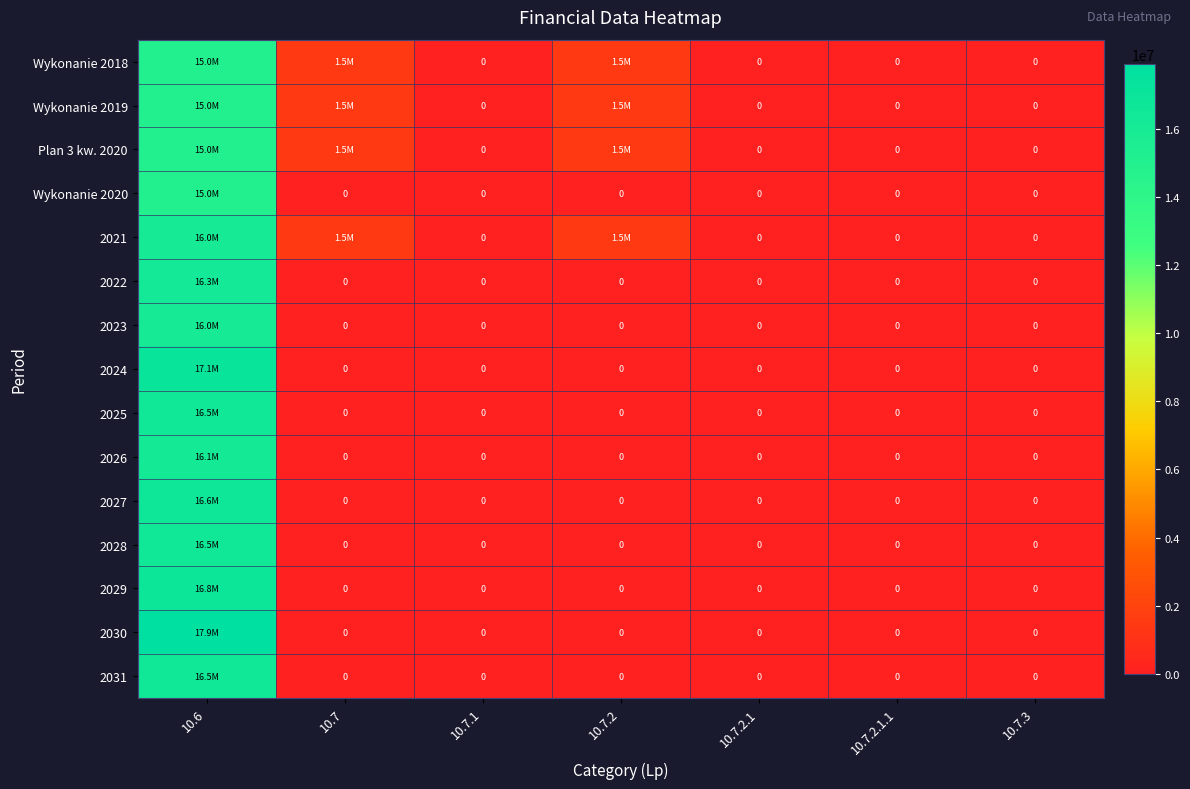

Between 10.7.2.1 and 10.7.3, which series saw the biggest shift?

Wykonanie 2018